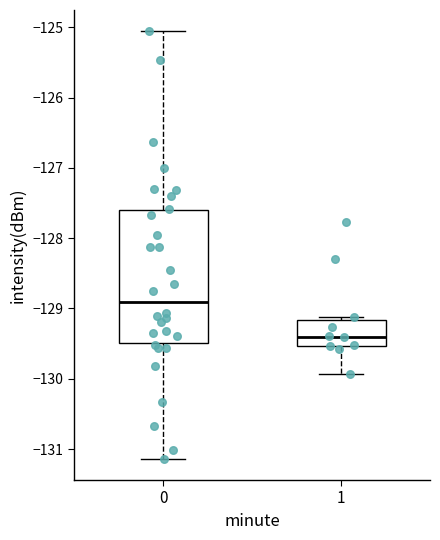

Which box is the tallest, from its lower edge to its upper edge?

0